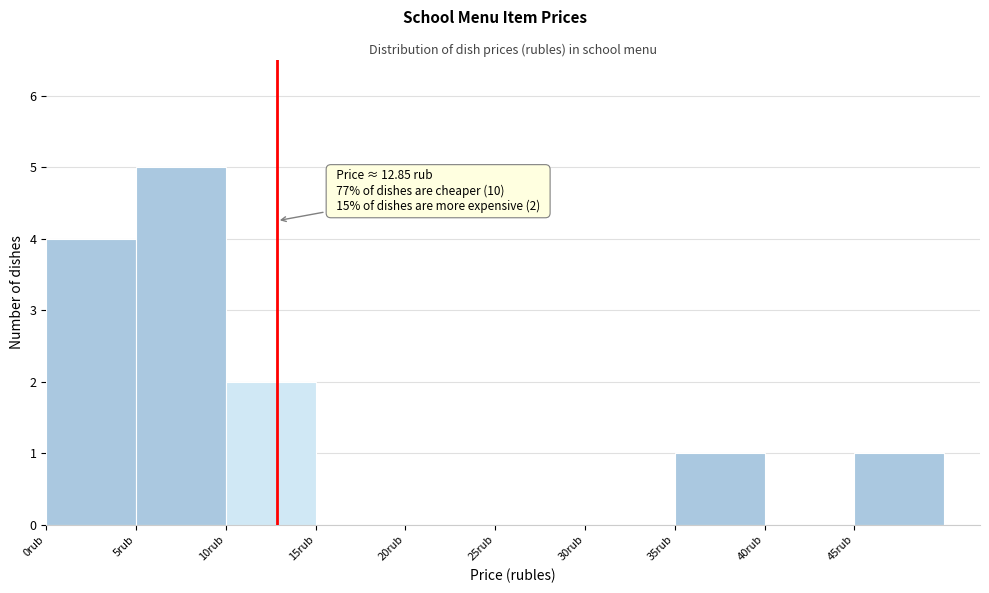

Over which range of the x-axis is the bar tallest?

5 to 10